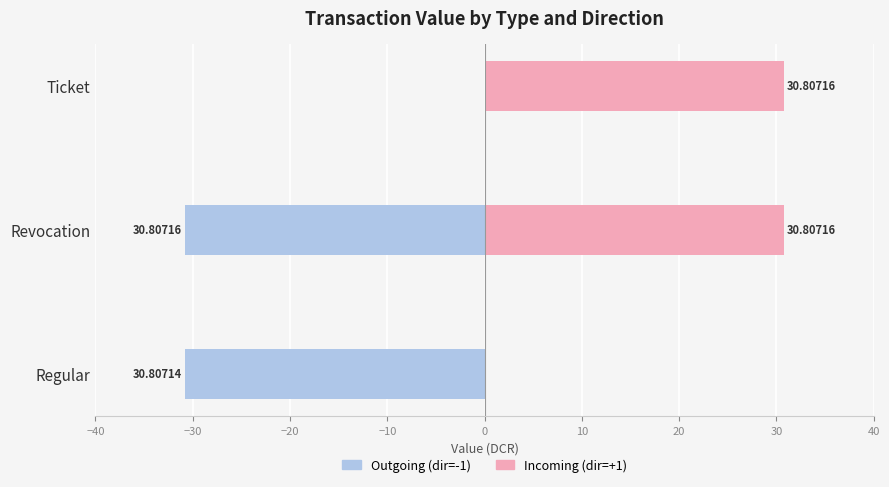

What is the difference between the maximum and minimum values in the Incoming (dir=+1) series?

30.8